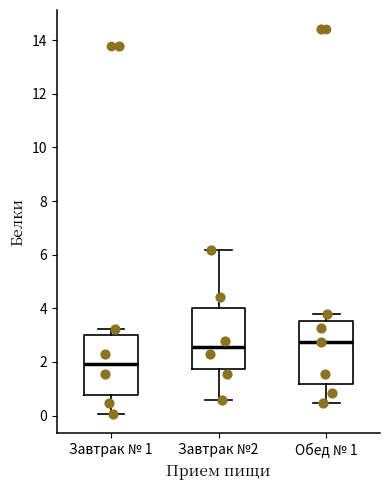

Which box's median line is the lowest?

Завтрак № 1